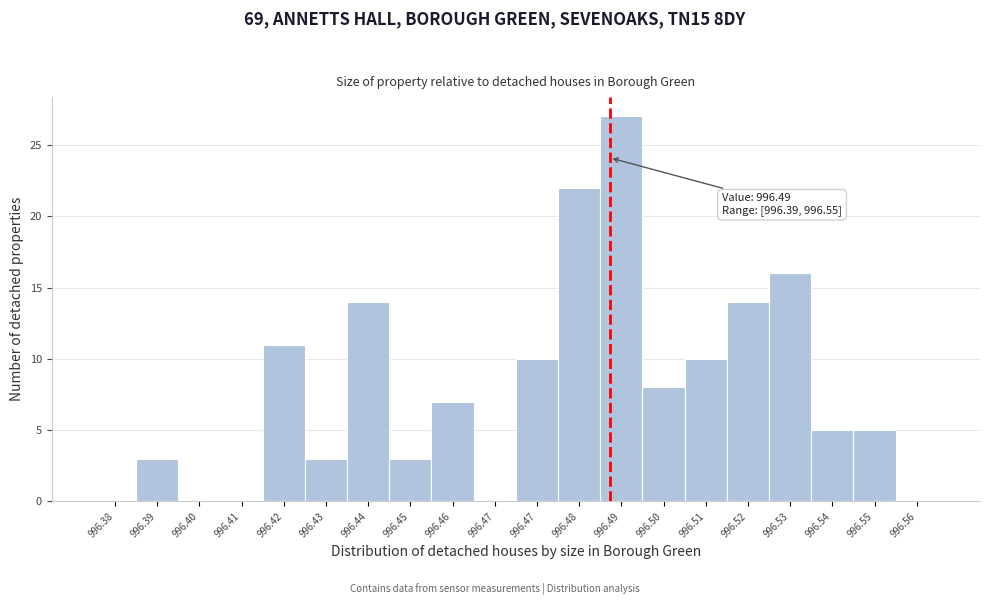

Count the number of data series in this chart.

1